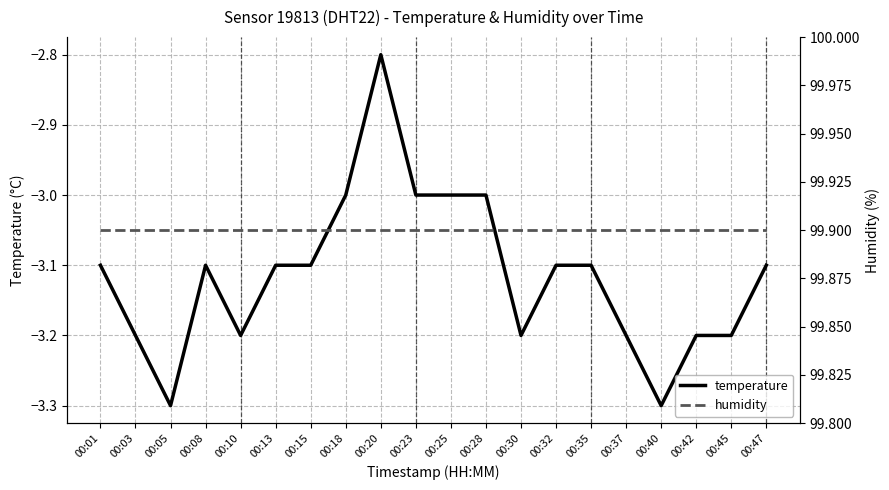

Where is the first local minimum for temperature?

00:05